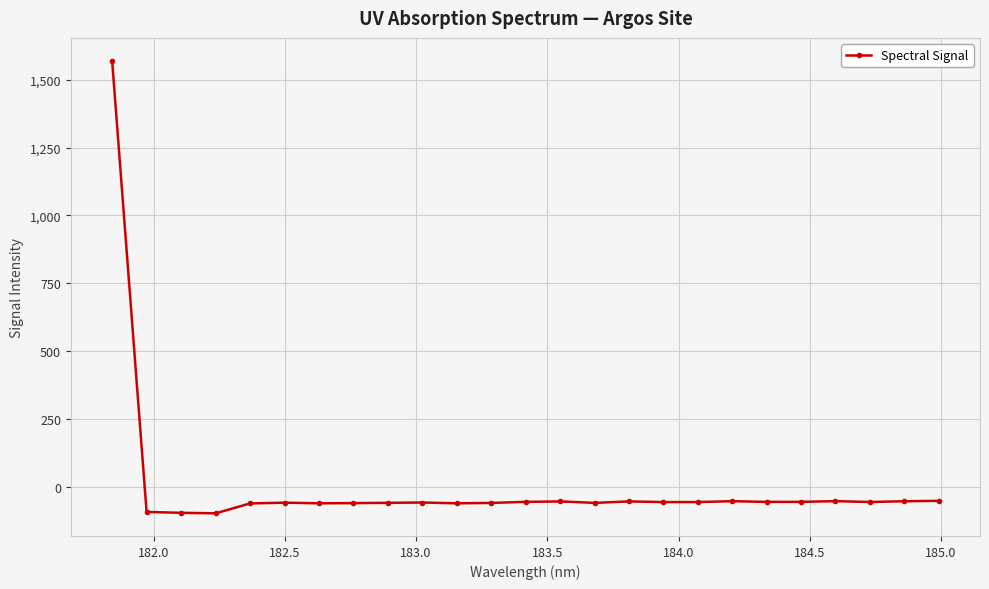

What is the value of the 9th point from the left?

-59.1